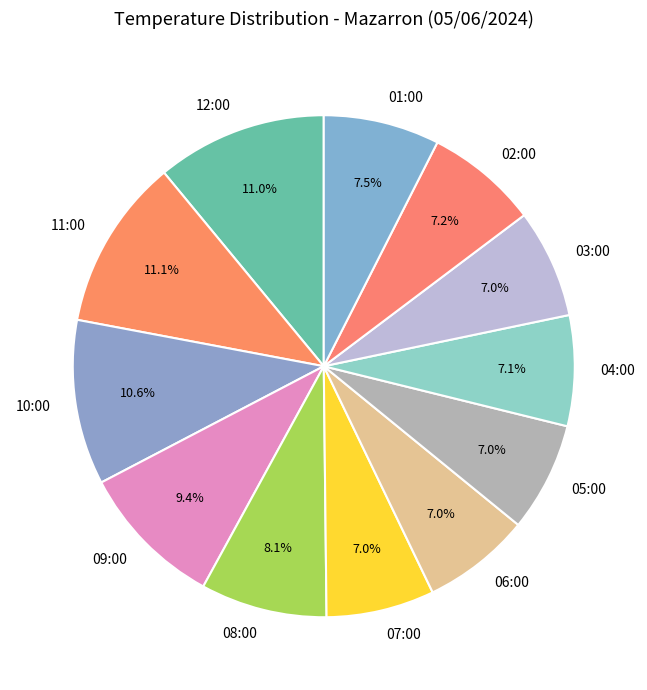

Is it true that 06:00 is 7% of the pie?

True